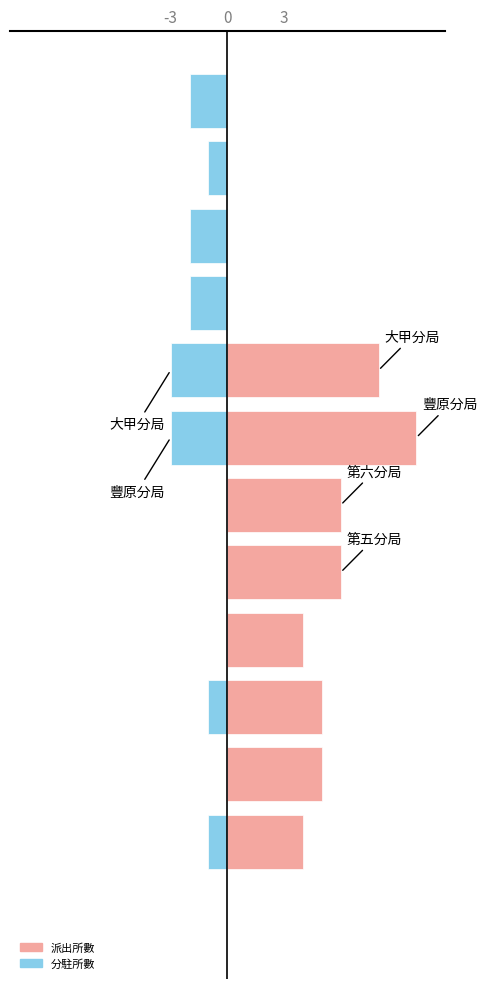

Read the 派出所數 value at 3.

5